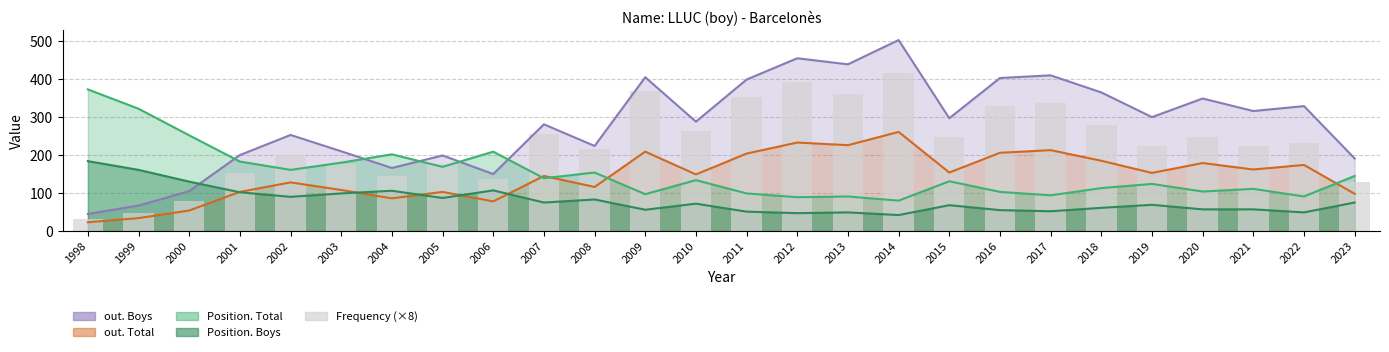

Is it true that the value at 2020 is 332?

False